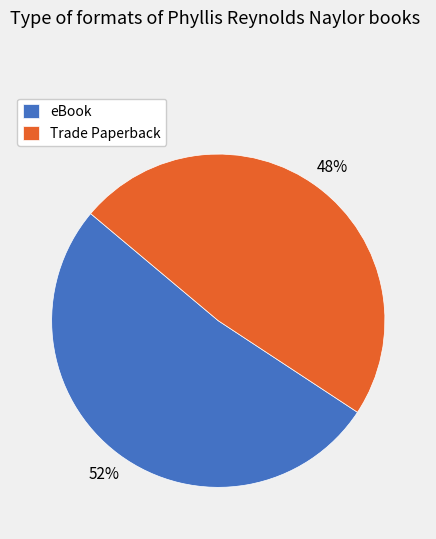

Approximately how many times larger is the value at eBook compared to Trade Paperback?

1.1